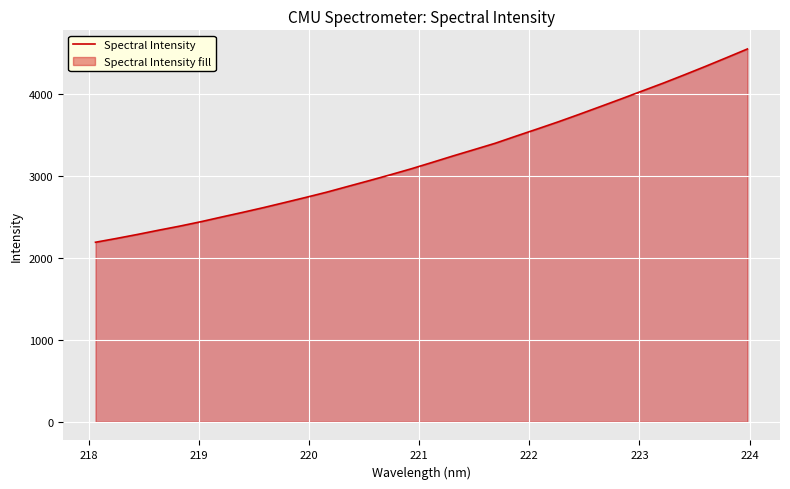

What is the smallest value displayed?

2188.7